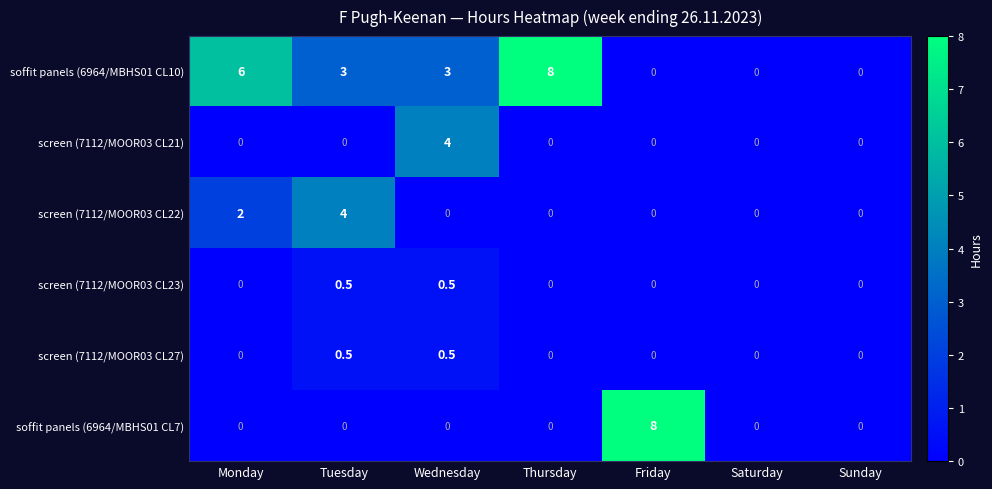

The screen (7112/MOOR03 CL21) series shows -2.6 at Friday. True or false?

False